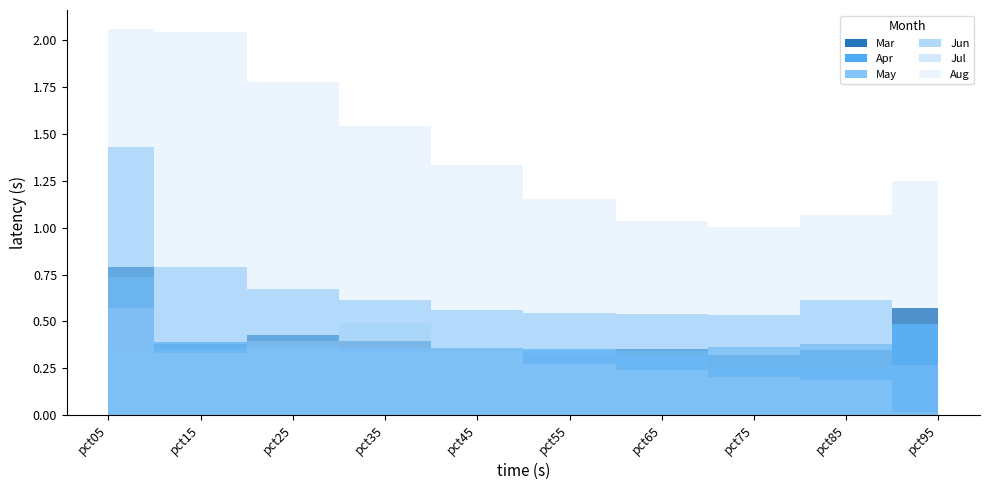

Count the May values in the range 0 to 1.

10